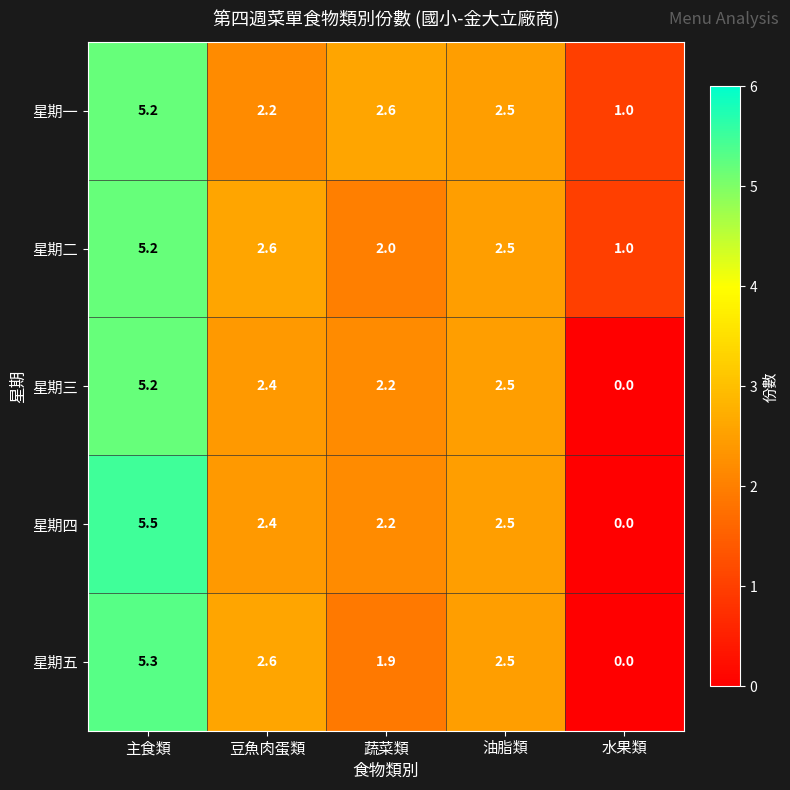

True or false: 星期四 has a value of 0.9 at 豆魚肉蛋類.

False